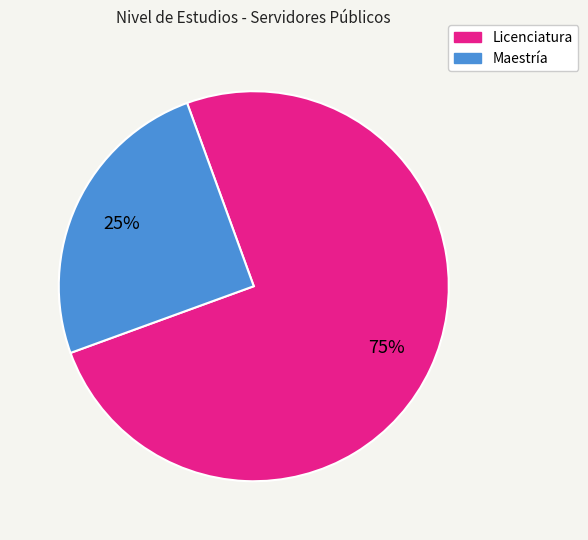

True or false: Licenciatura accounts for 66% of the total.

False